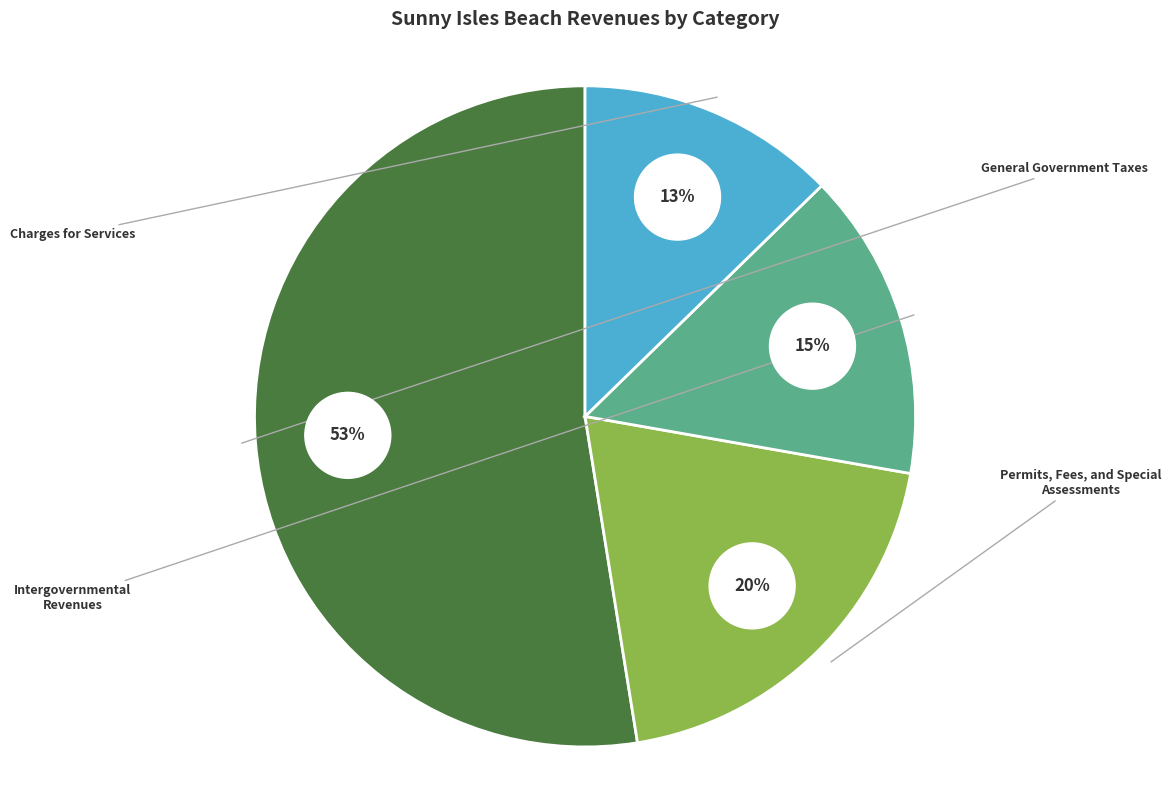

True or false: General Government Taxes accounts for 53% of the total.

True